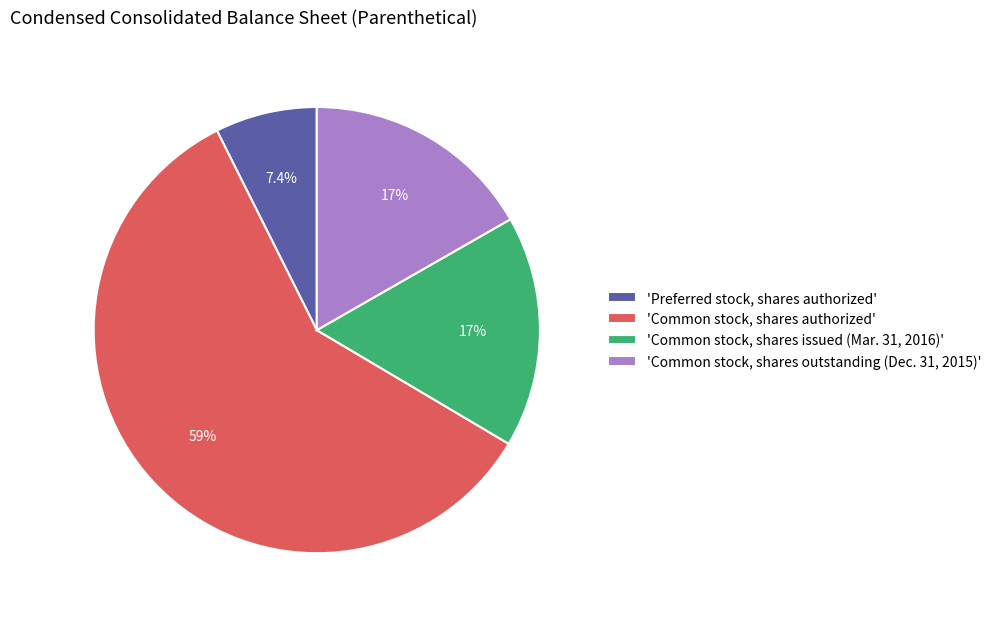

Which slice is the smallest?

'Preferred stock, shares authorized'